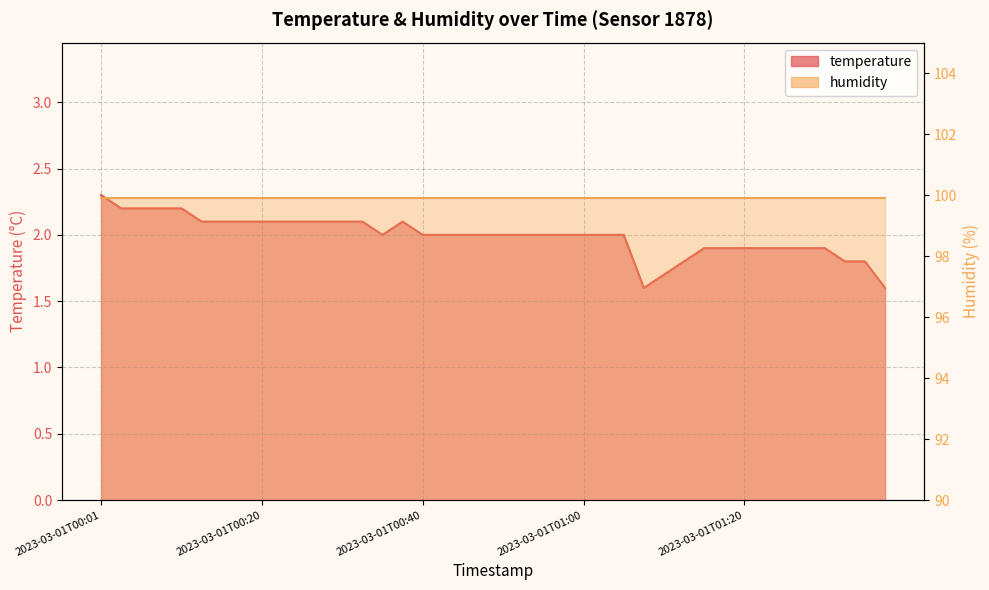

The chart shows a value of 3.4 at 2023-03-01T00:20. True or false?

False